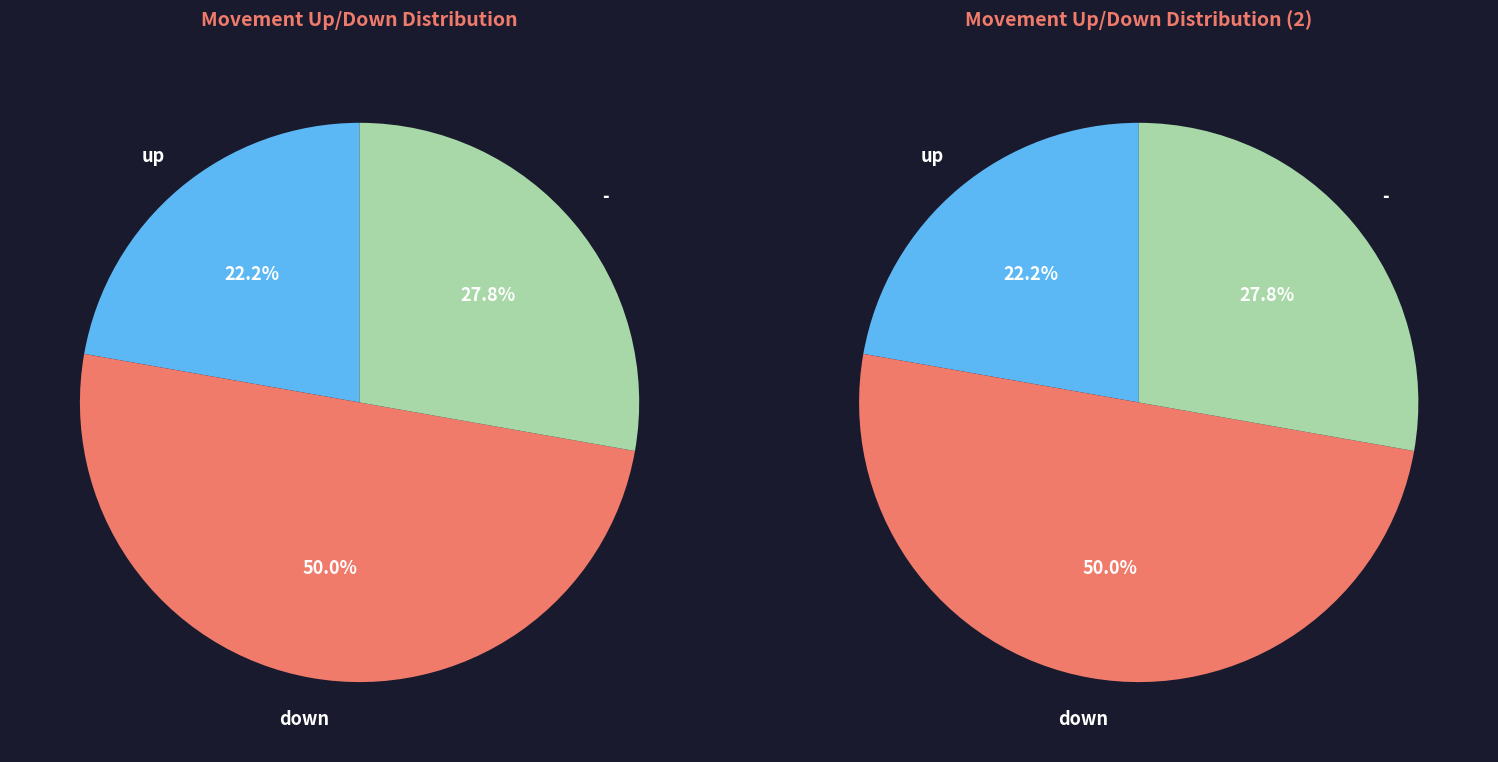

Which category has the biggest portion of the pie?

down